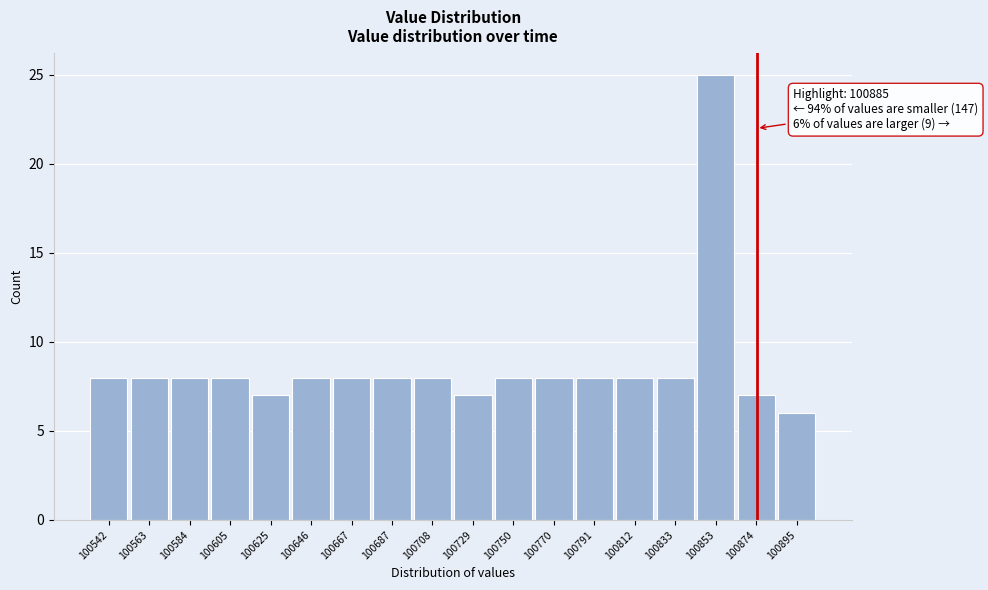

Reading left to right, list all the values displayed in this chart.

8	8	8	8	7	8	8	8	8	7	8	8	8	8	8	25	7	6